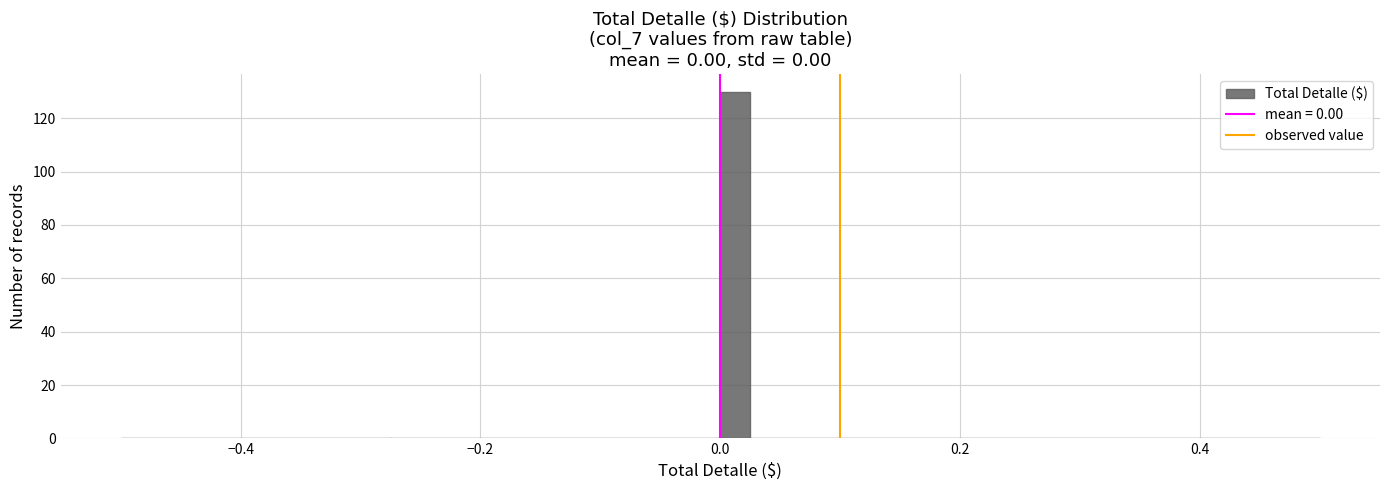

Read against the x-axis, roughly where is the centre of the tallest bar?

0.02